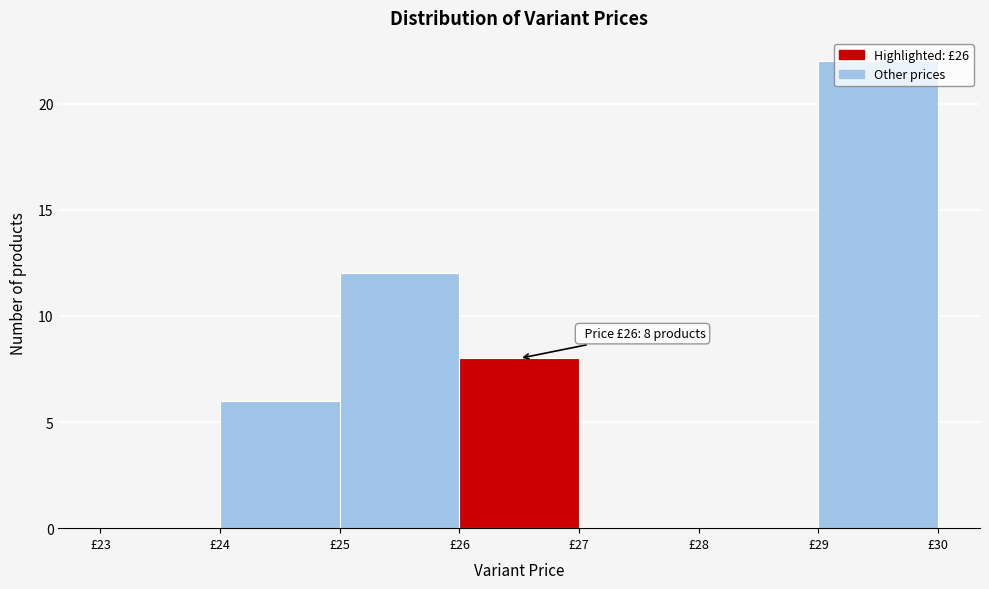

Over which range of the x-axis is the bar tallest?

29 to 30